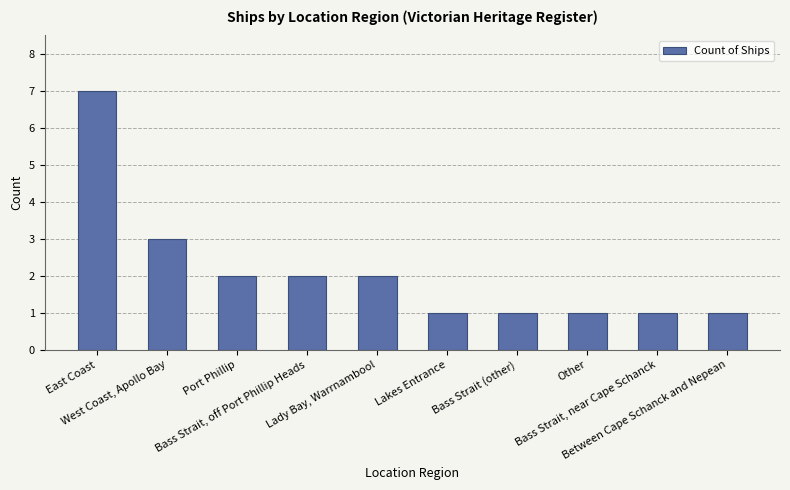

What is the change in value from Port Phillip to Between Cape Schanck and Nepean?

-1